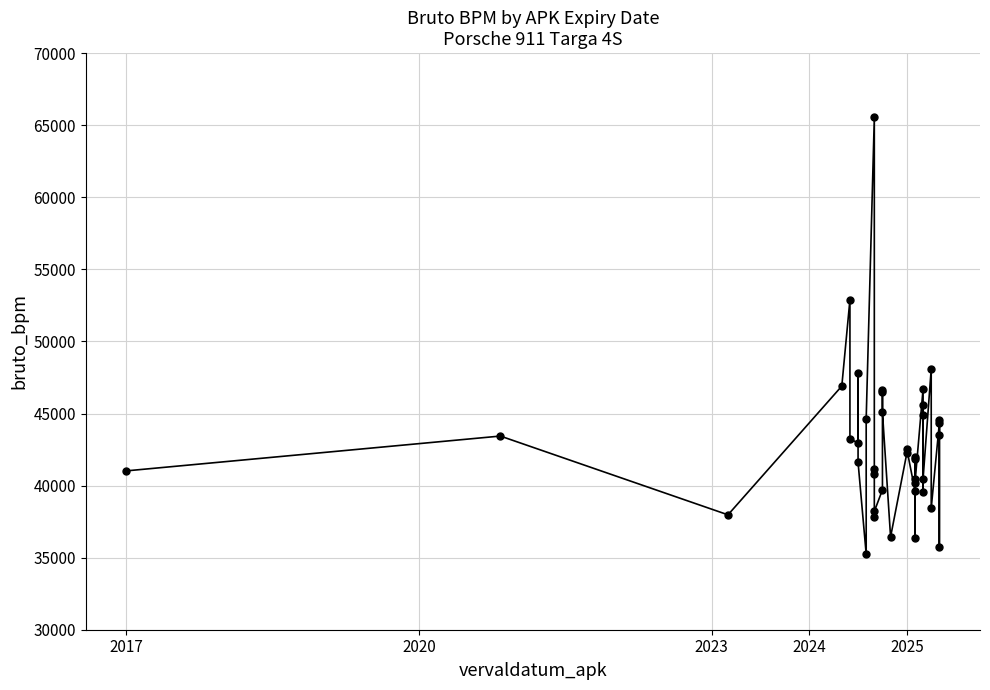

What is the difference between the second highest and minimum values?

17650